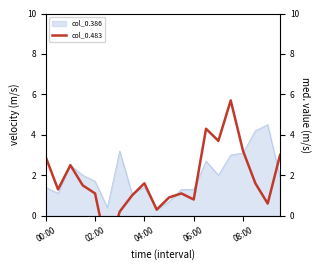

Which category has the highest value across all series?

15